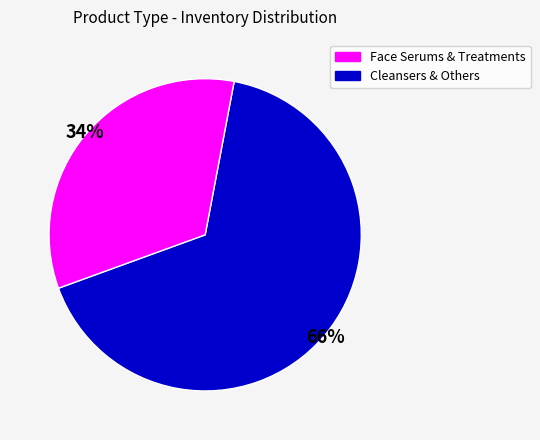

Which category has the biggest portion of the pie?

Face Serums & Treatments